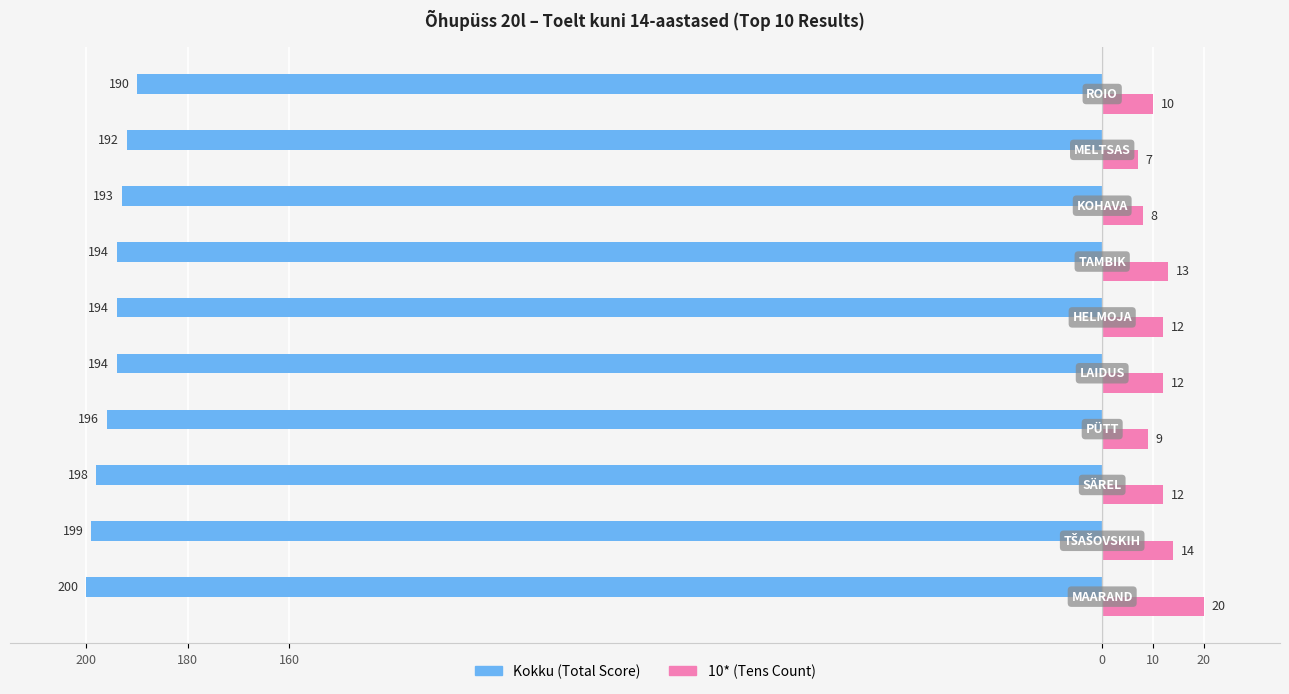

Reading left to right, transcribe all the data shown in this chart.

Kokku (Total Score): -200	-199	-198	-196	-194	-194	-194	-193	-192	-190
10* (Tens Count): 20	14	12	9	12	12	13	8	7	10